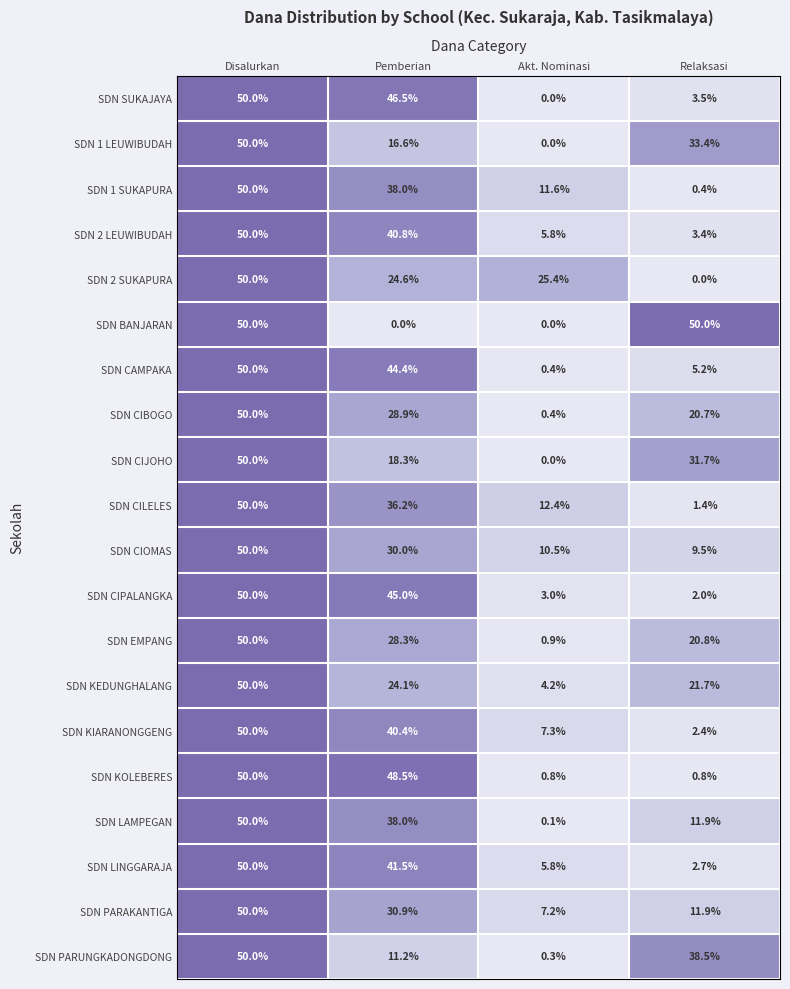

At how many categories does at least one series exceed 0?

4